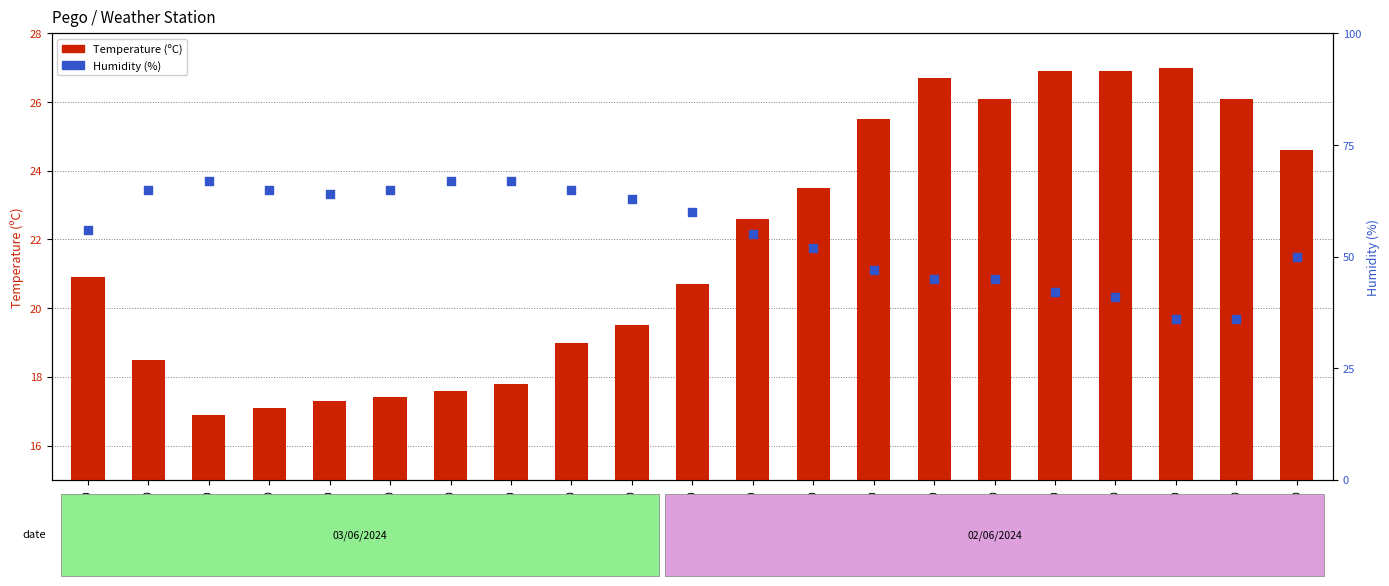

Which series reaches the maximum Y coordinate?

Humidity (%)